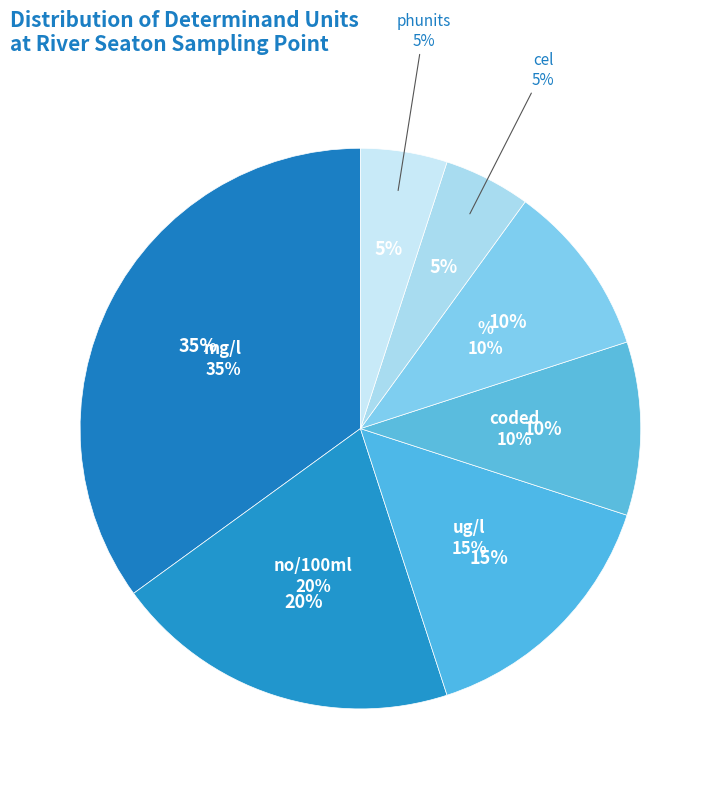

To the nearest percent, what is the average slice percentage?

14%